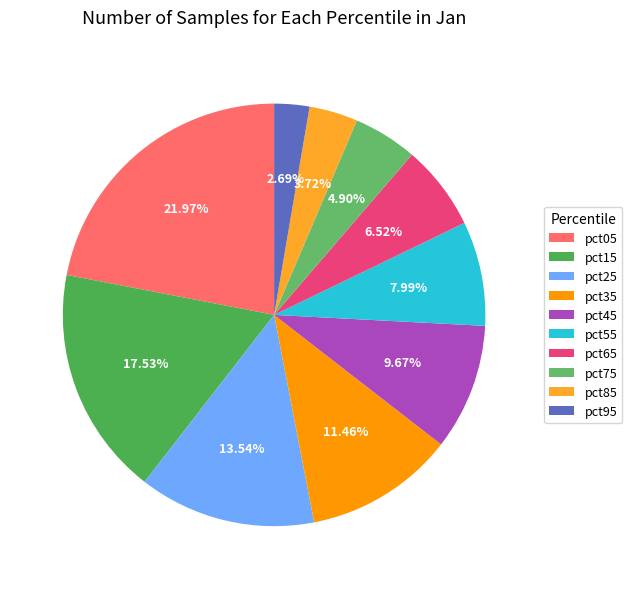

To the nearest percent, what is the combined percentage of pct35 and pct25?

25%